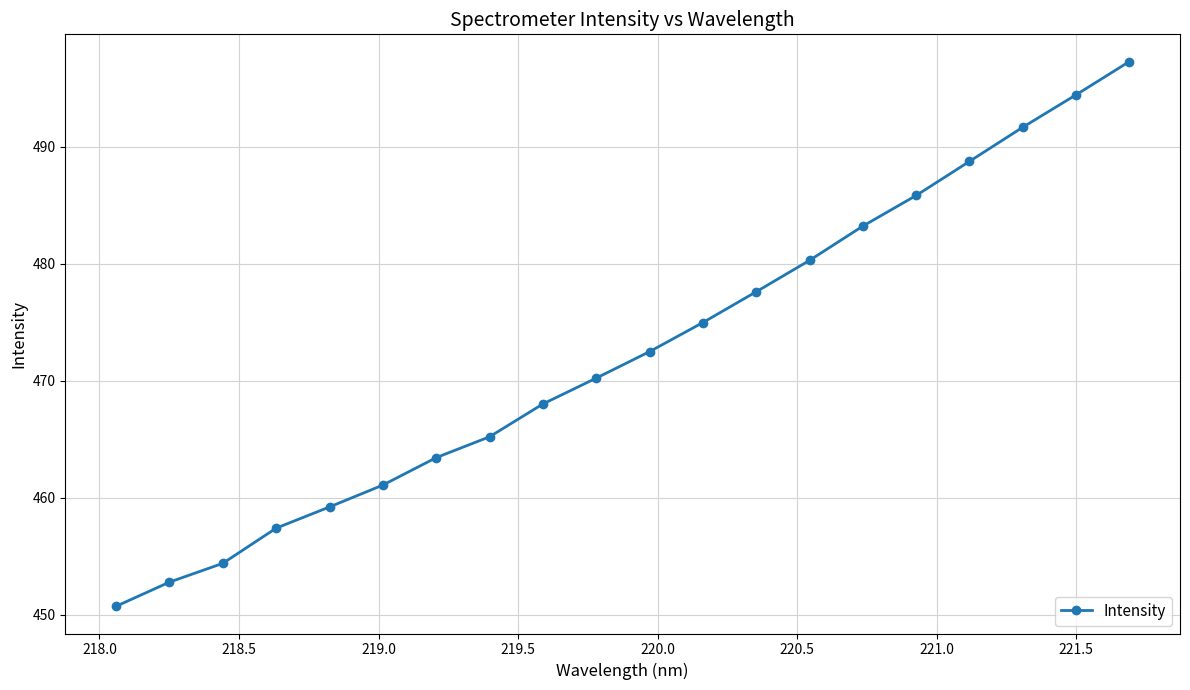

What is the sum of all values?

9449.0